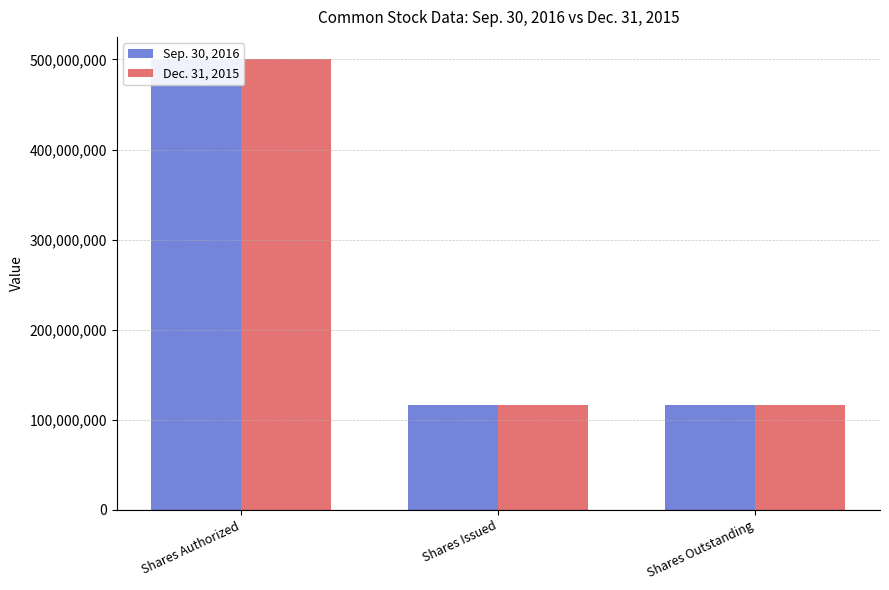

How many groups of bars are there?

3